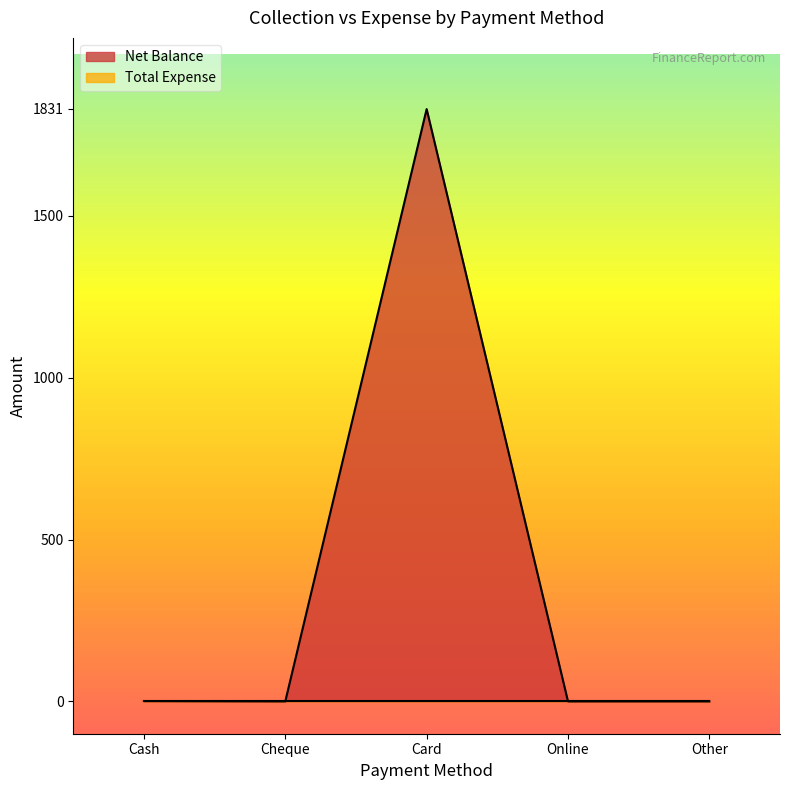

Reading left to right, extract all data points from this chart.

1	0	1830	0	0